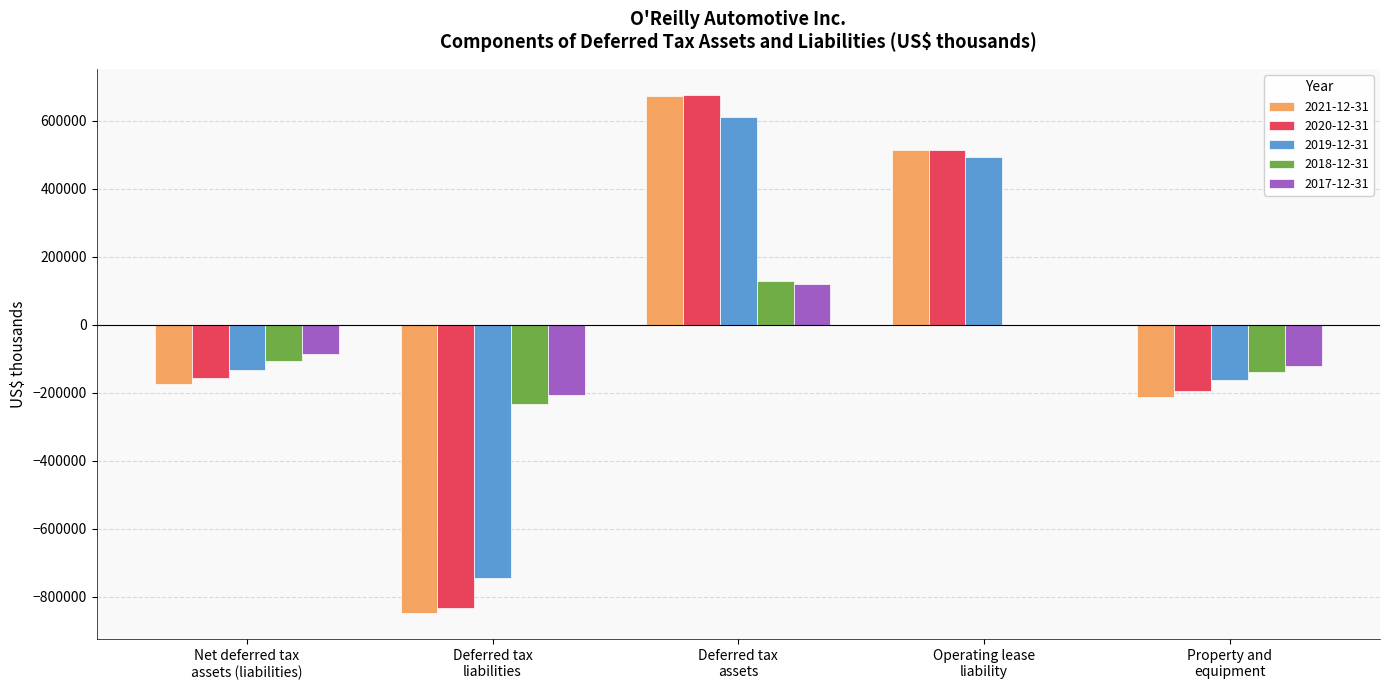

What is the maximum value shown in the chart?

676133